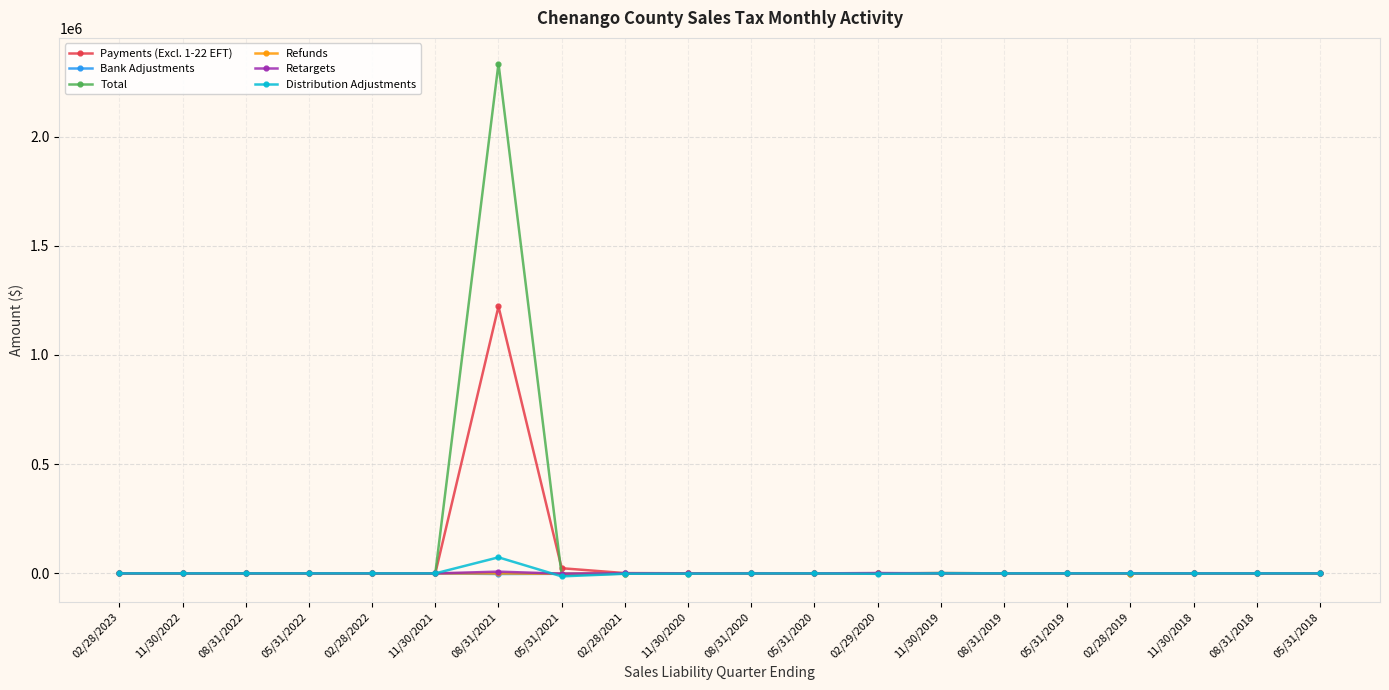

What is the label of the 2nd point from the right?

08/31/2018